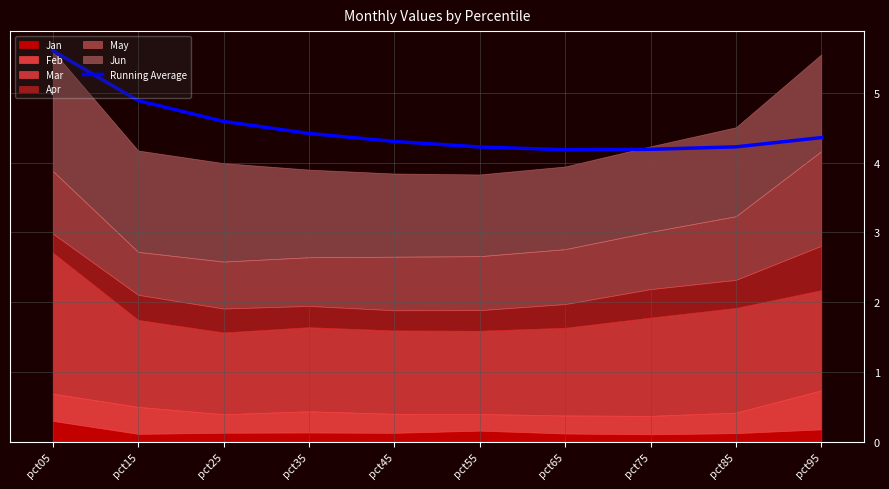

Which category has the lowest value across all series?

pct65